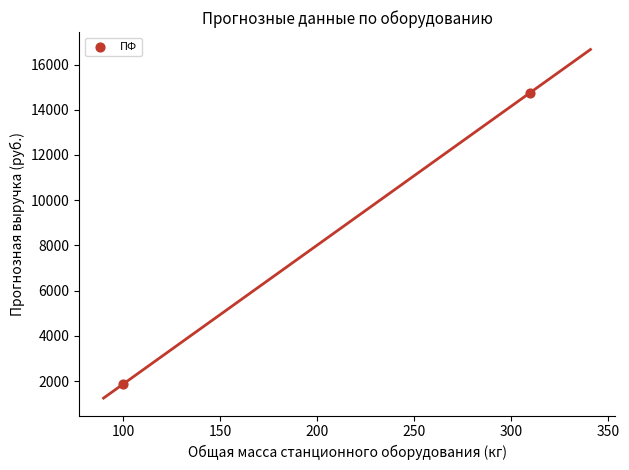

What is the range of X values (max minus min)?

210.0